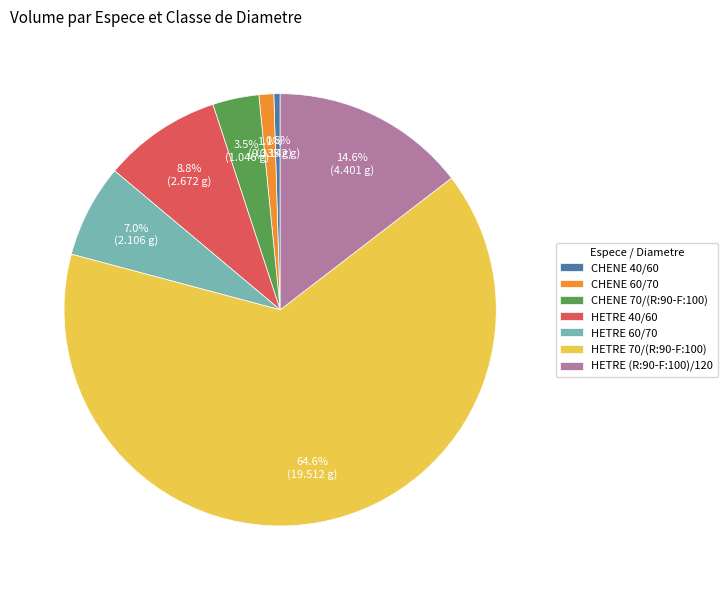

How much of the chart is everything except HETRE 60/70?

93.0%